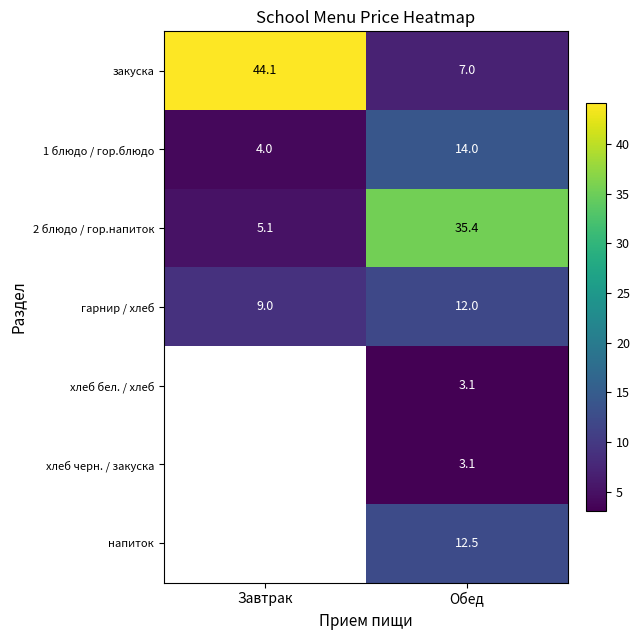

Read the гарнир / хлеб value at Обед.

12.0